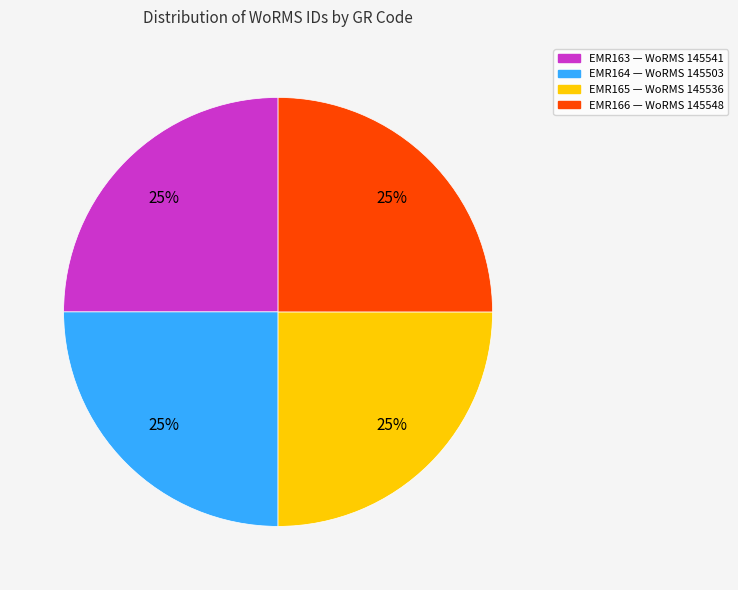

Does any single category account for the majority?

No